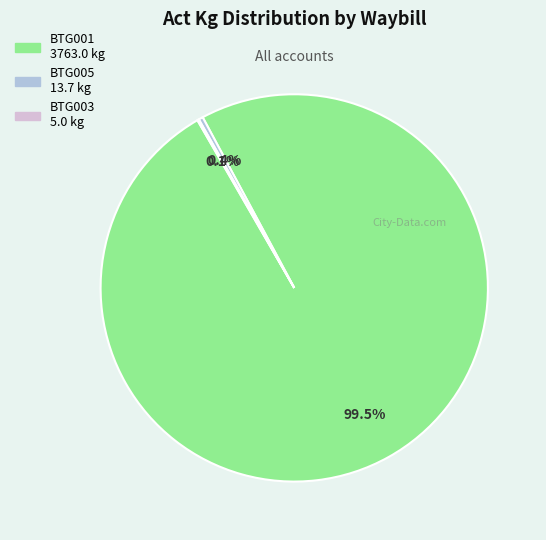

Is there a majority slice in this chart?

Yes